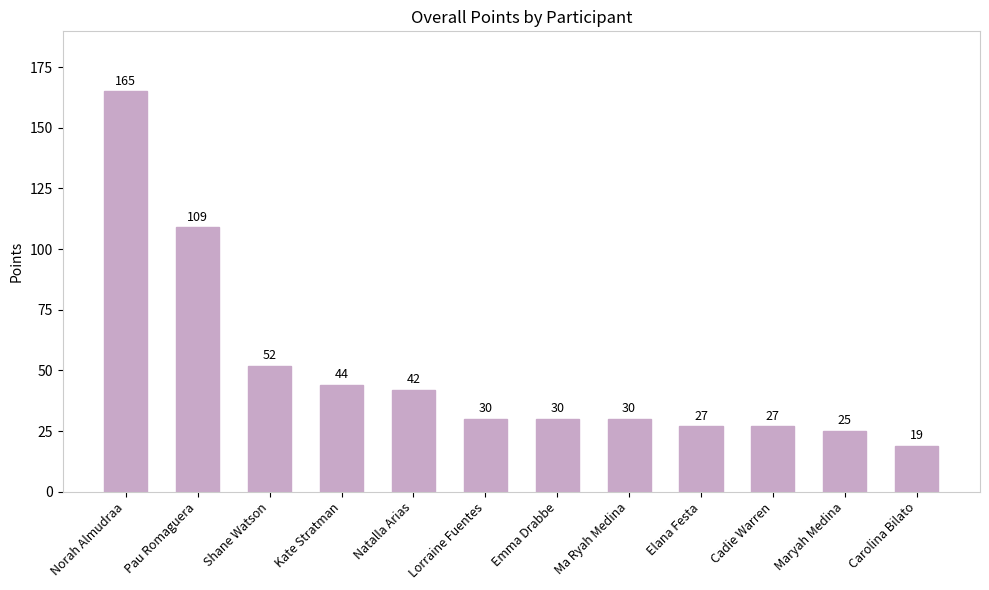

What is the difference between the values at Elana Festa and Emma Drabbe?

3